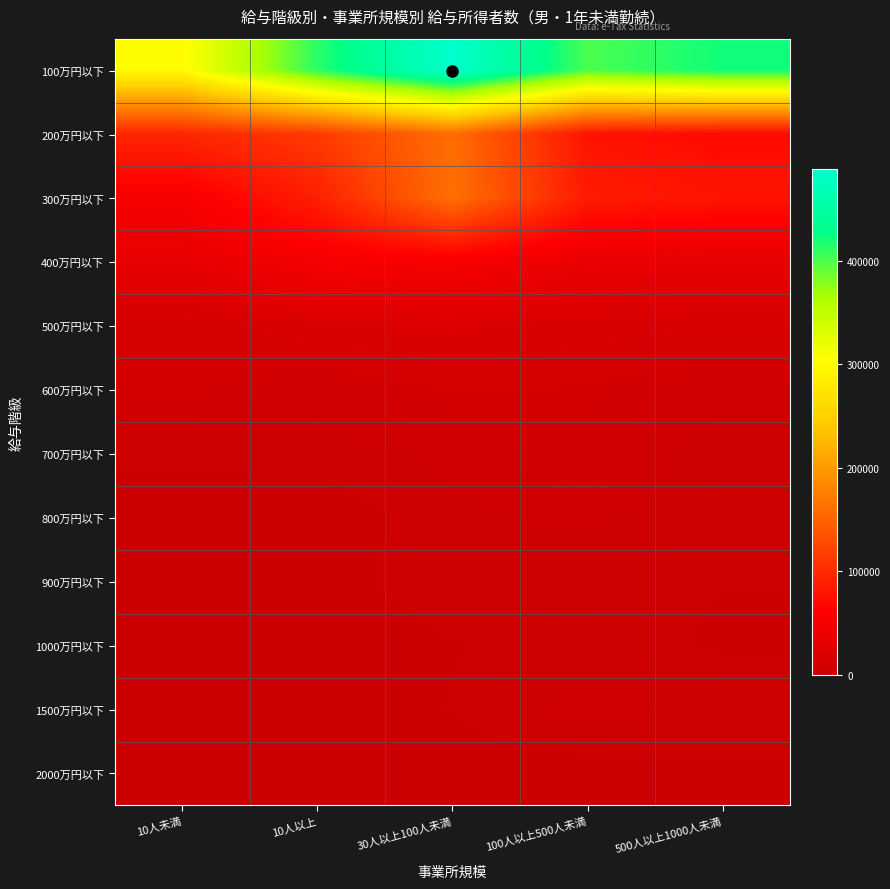

At 30人以上100人未満, list the series in order from largest to smallest.

100万円以下, 300万円以下, 200万円以下, 400万円以下, 500万円以下, 600万円以下, 700万円以下, 800万円以下, 900万円以下, 1500万円以下, 1000万円以下, 2000万円以下